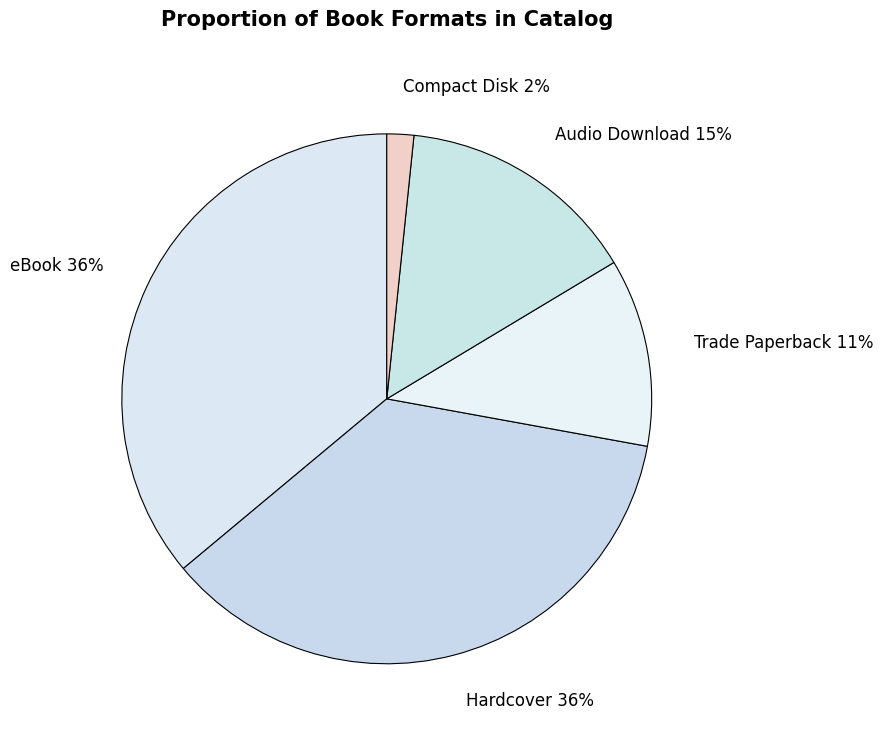

What percentage is the eBook slice, to the nearest percent?

36%